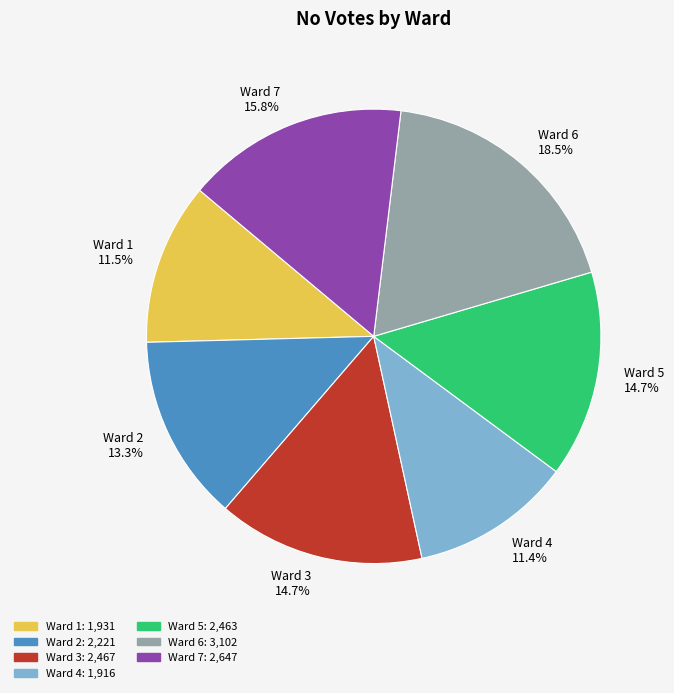

Which slice is the largest?

Ward 6